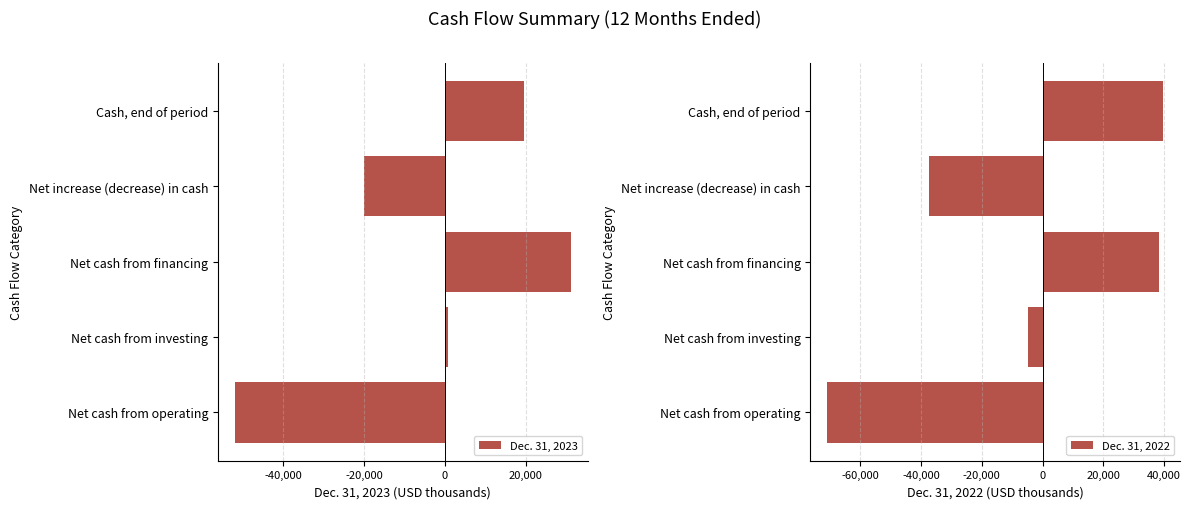

True or false: Dec. 31, 2023 has a value of 31173 at Net cash from financing.

True